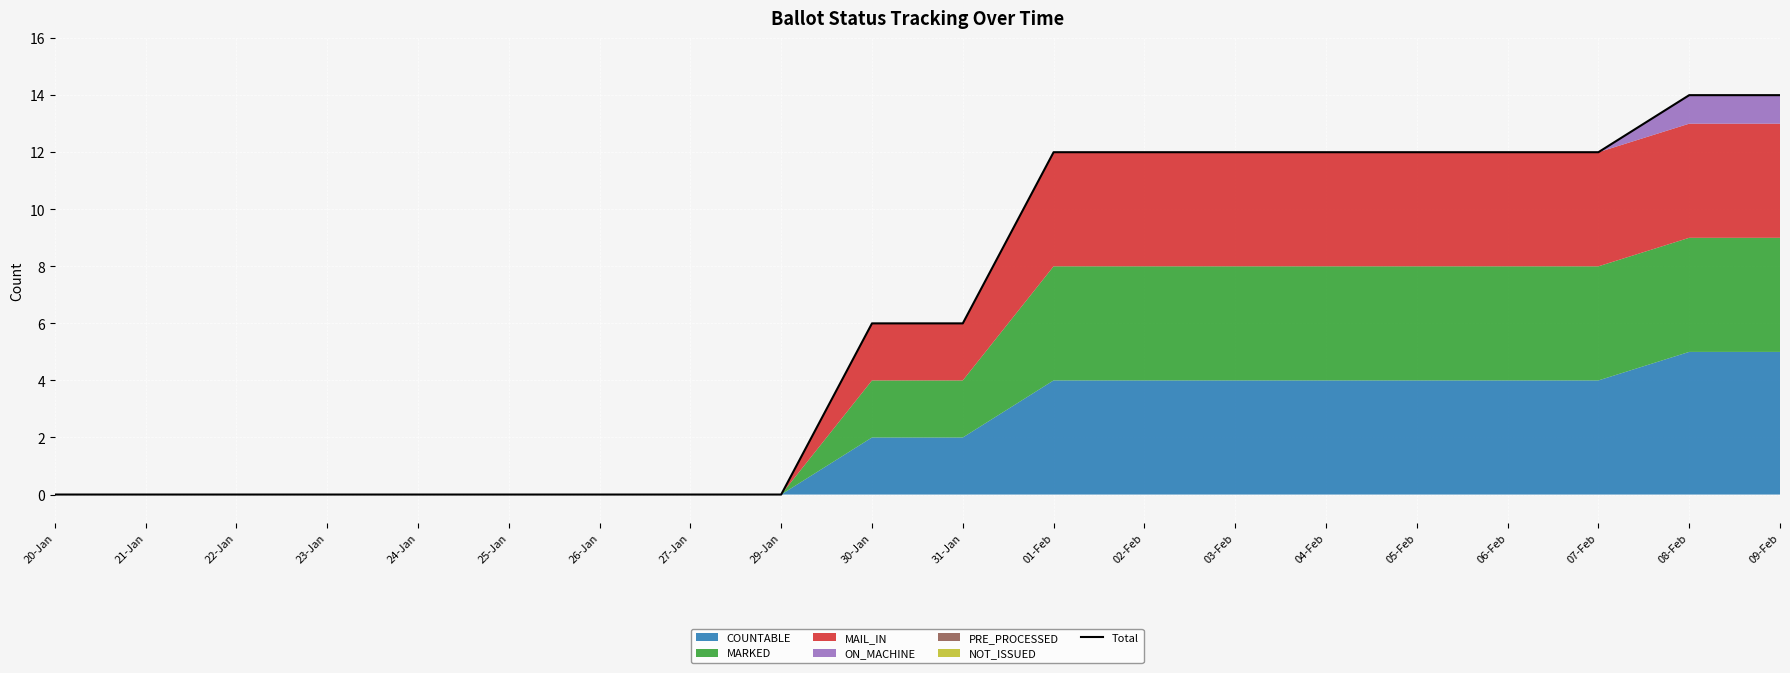

Reading left to right, what are all the values shown in this chart?

20-Jan=0	21-Jan=0	22-Jan=0	23-Jan=0	24-Jan=0	25-Jan=0	26-Jan=0	27-Jan=0	29-Jan=0	30-Jan=6	31-Jan=6	01-Feb=12	02-Feb=12	03-Feb=12	04-Feb=12	05-Feb=12	06-Feb=12	07-Feb=12	08-Feb=14	09-Feb=14